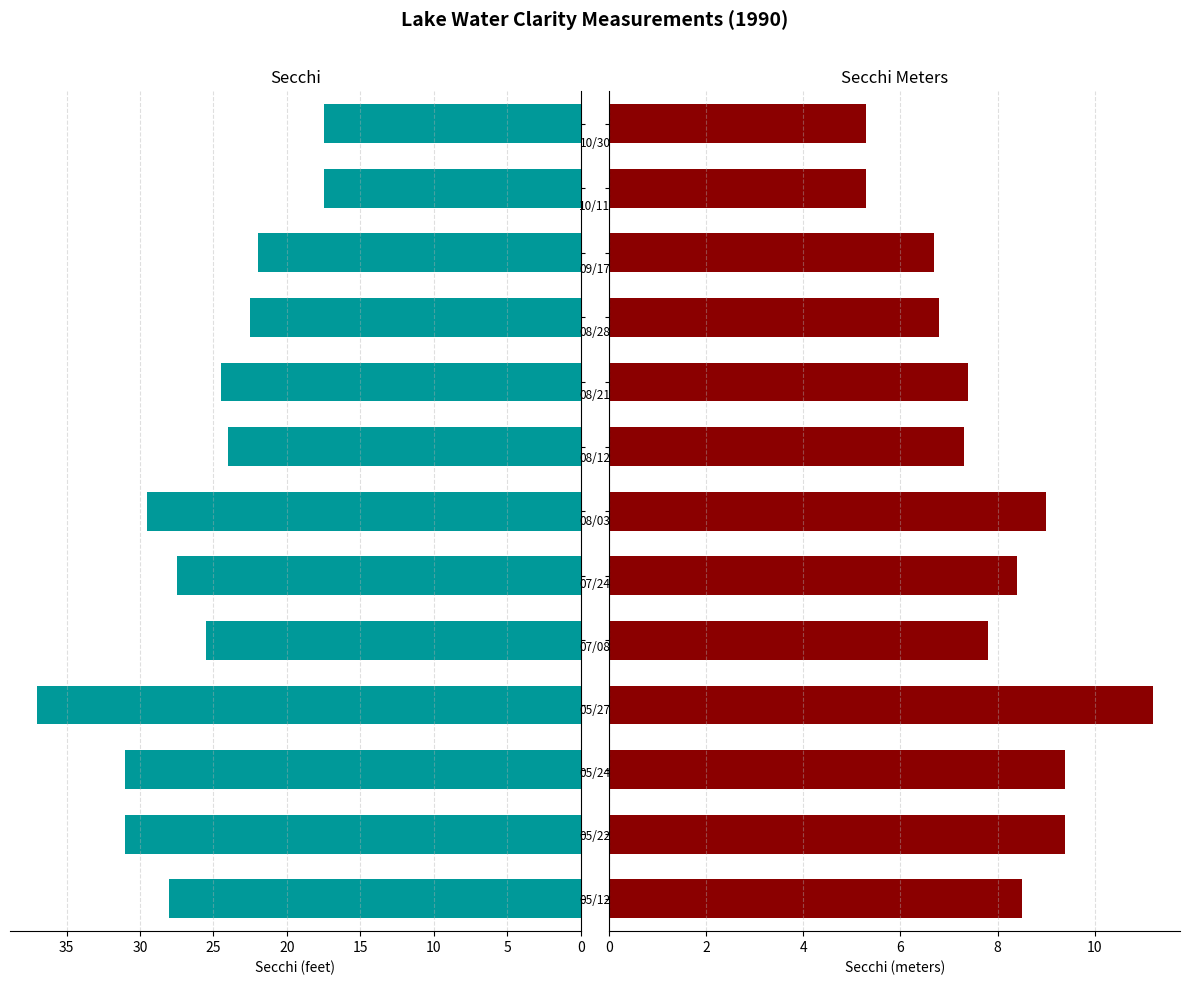

Does the chart contain stacked bars?

No